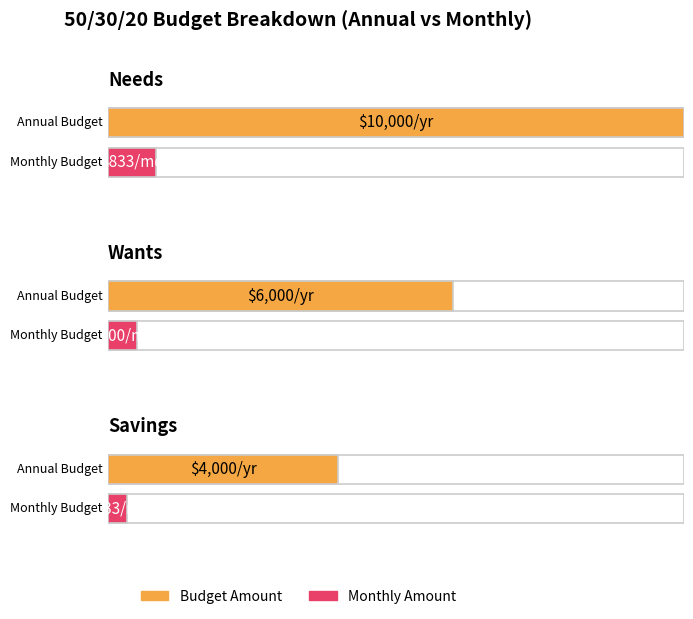

Which has a higher value, Savings or Wants?

Wants